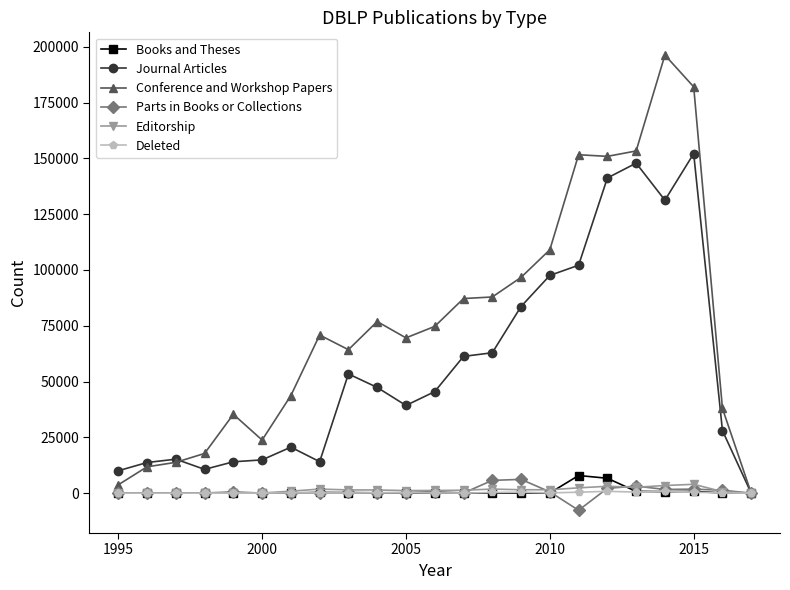

True or false: Conference and Workshop Papers has more than 1 points higher than both neighbors.

True